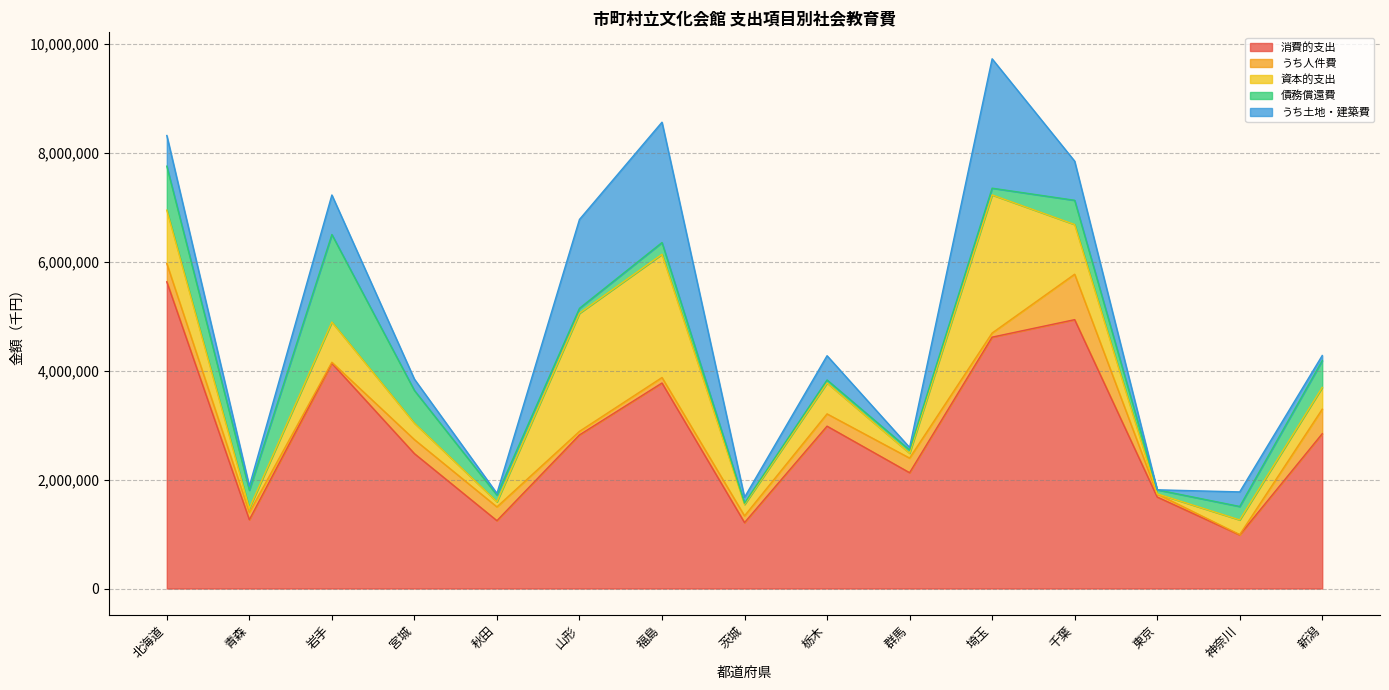

Which series has the widest spread of values?

消費的支出